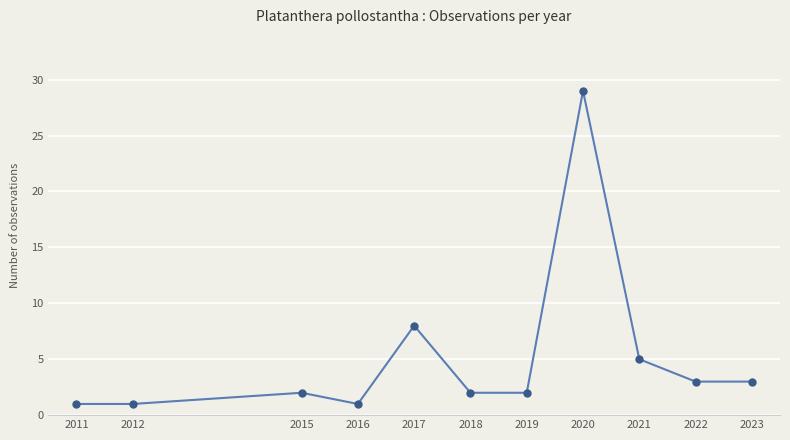

What is the maximum value shown in the chart?

29